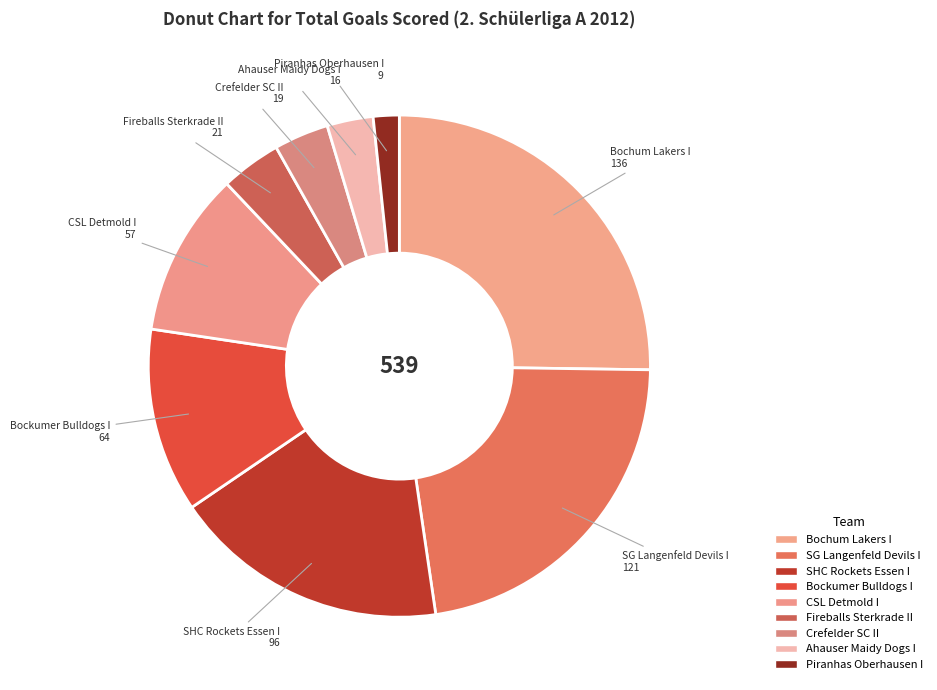

Between SHC Rockets Essen I and Bockumer Bulldogs I, which is larger?

SHC Rockets Essen I